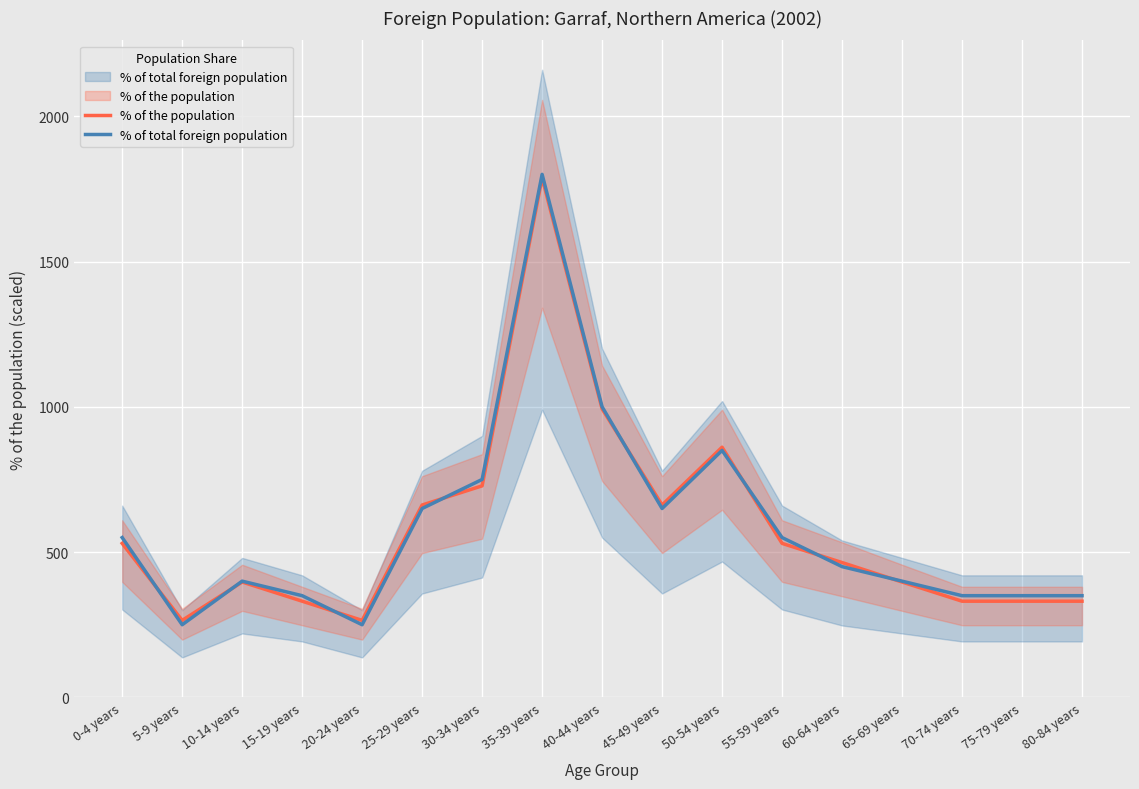

What is the minimum value for % of total foreign population?

250